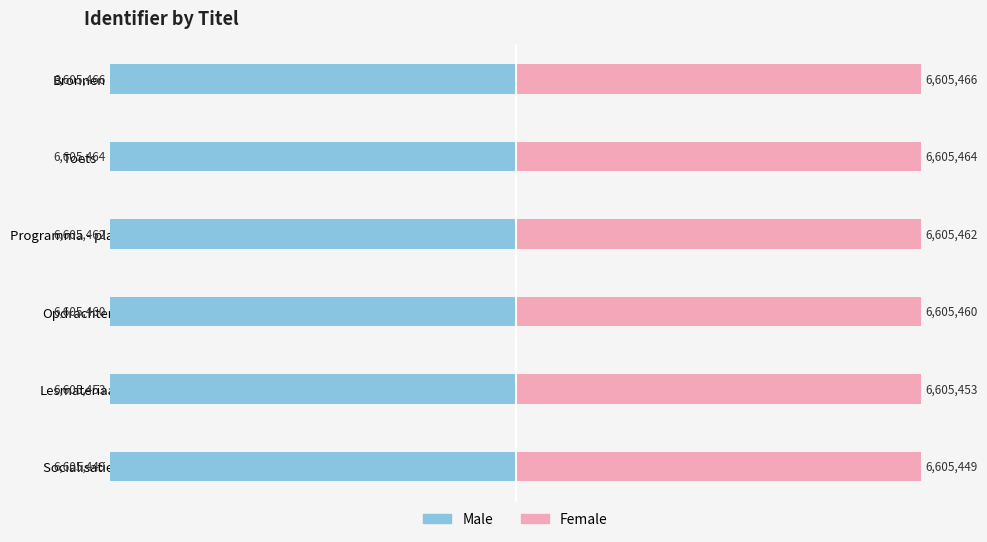

How many series are shown in this chart?

2